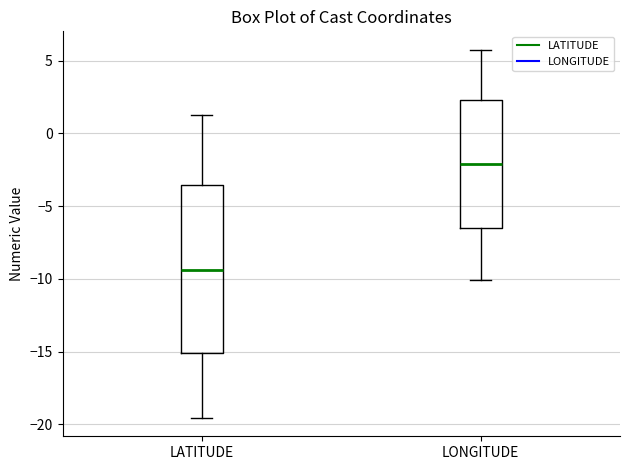

Which box has the lowest median line?

LATITUDE